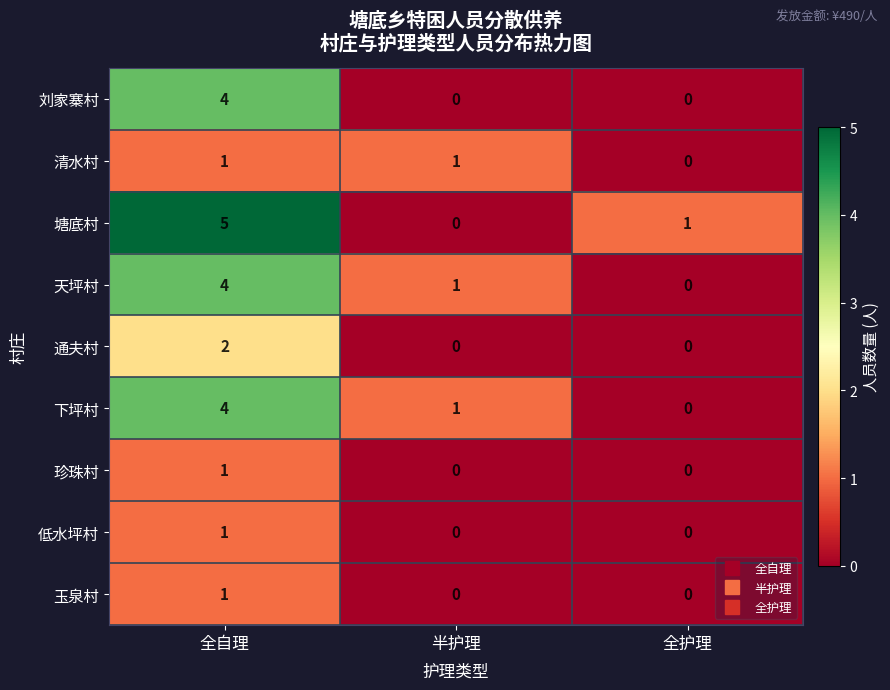

At how many categories does at least one series exceed 4?

1